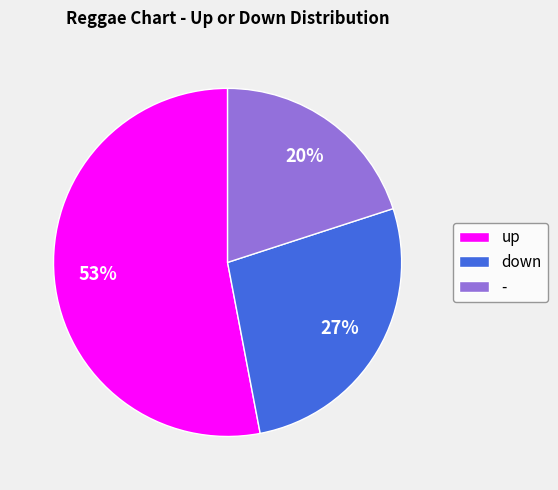

Approximately how many times larger is the value at - compared to up?

0.4